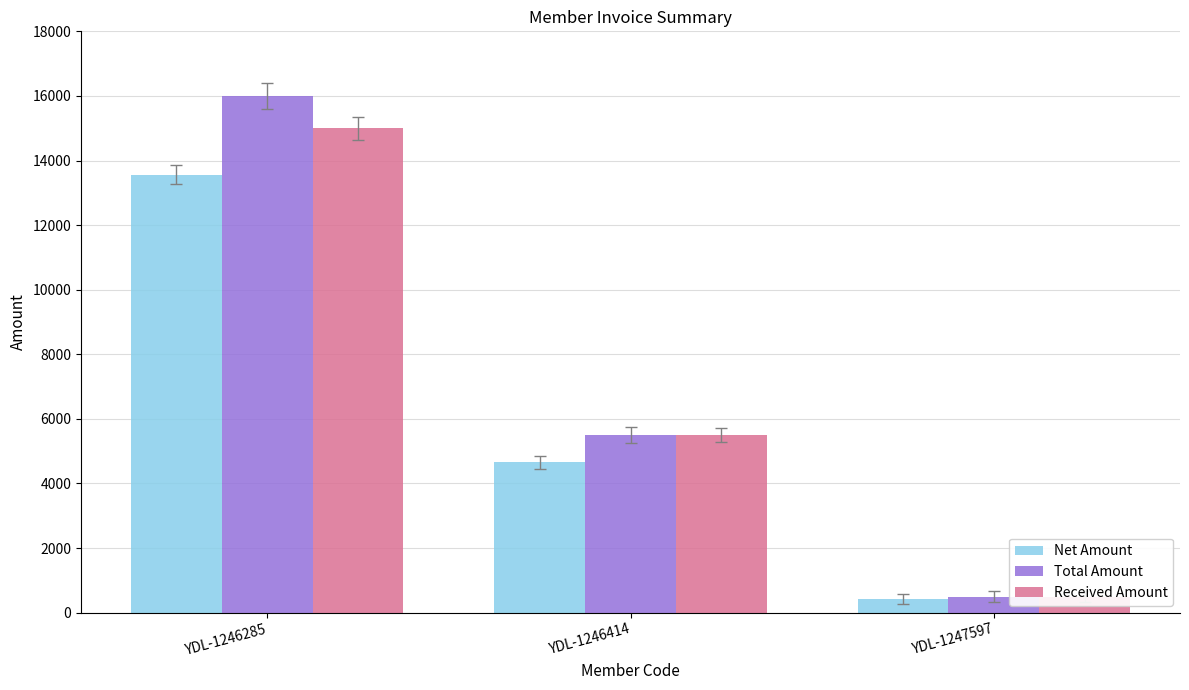

Does the chart contain any negative values?

No